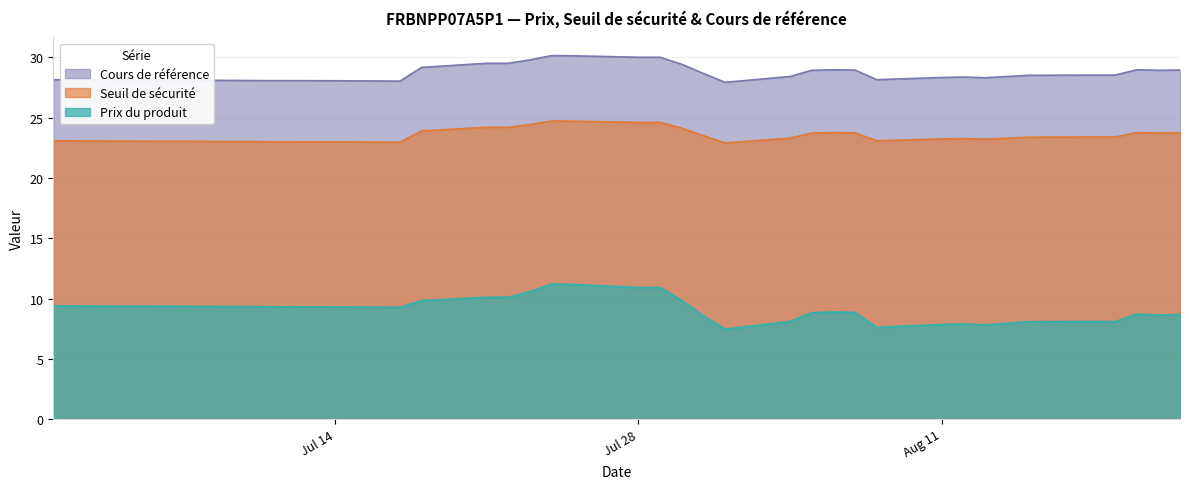

How many data points in Seuil de sécurité are above 23?

34